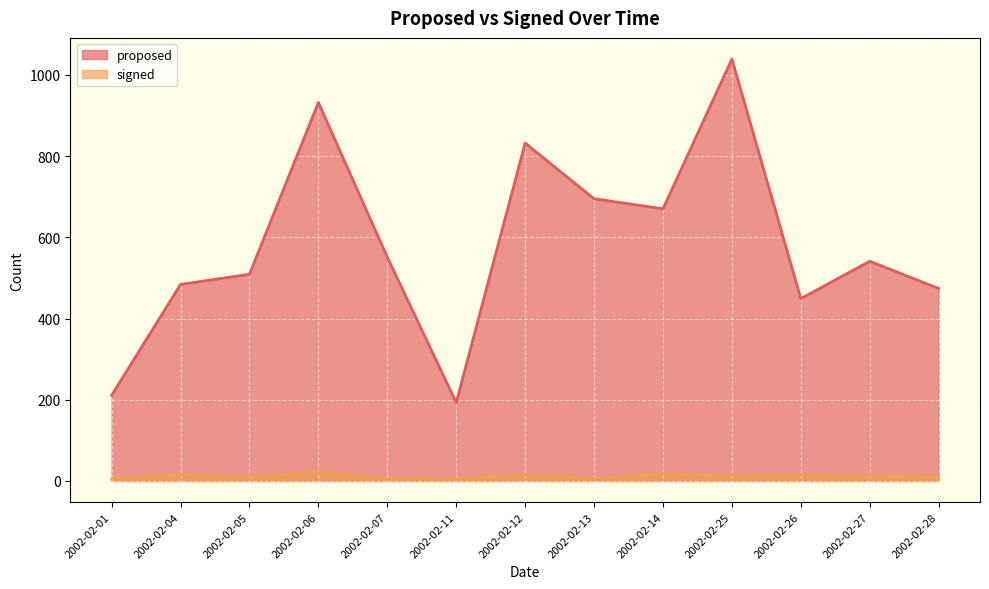

True or false: signed and proposed cross at least once.

False